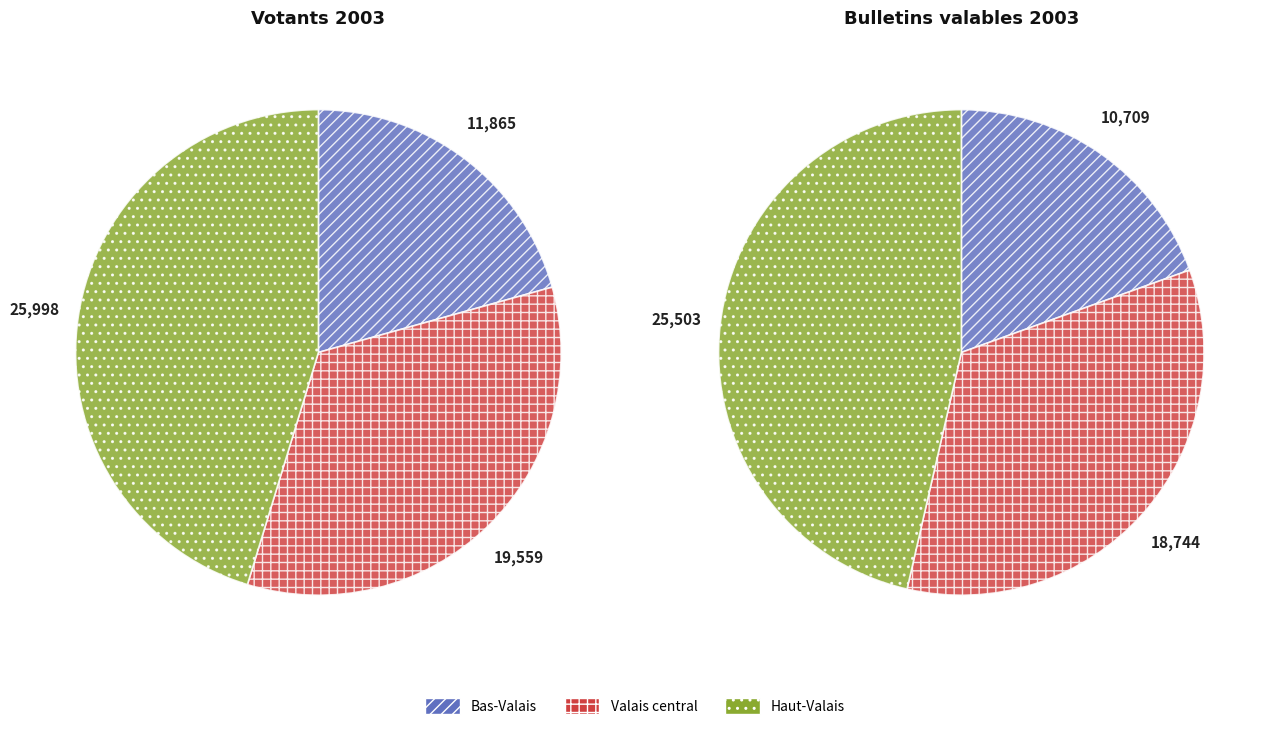

To the nearest percent, what portion does Valais central represent?

34%